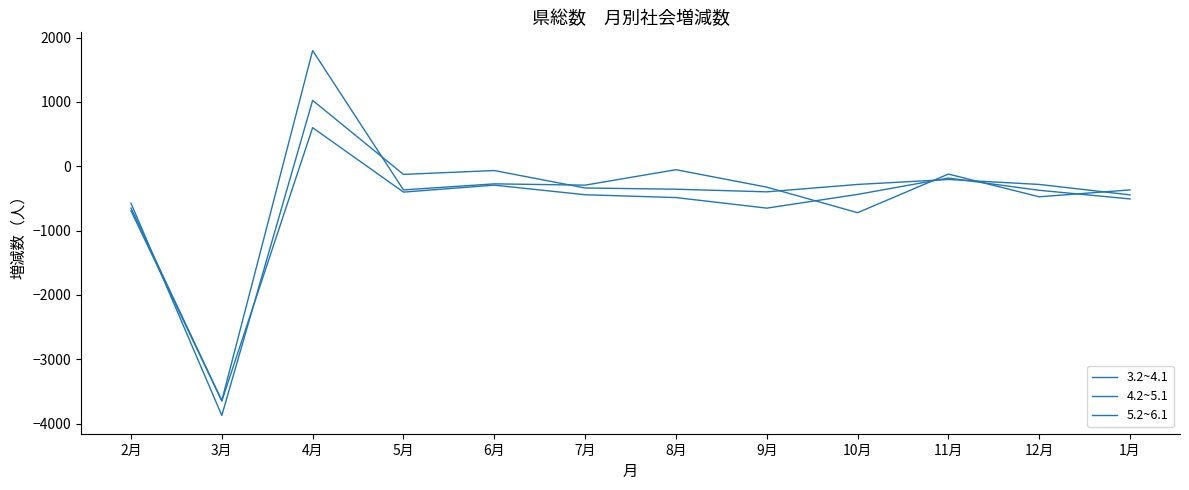

Does the chart display data point markers on the line(s)?

No